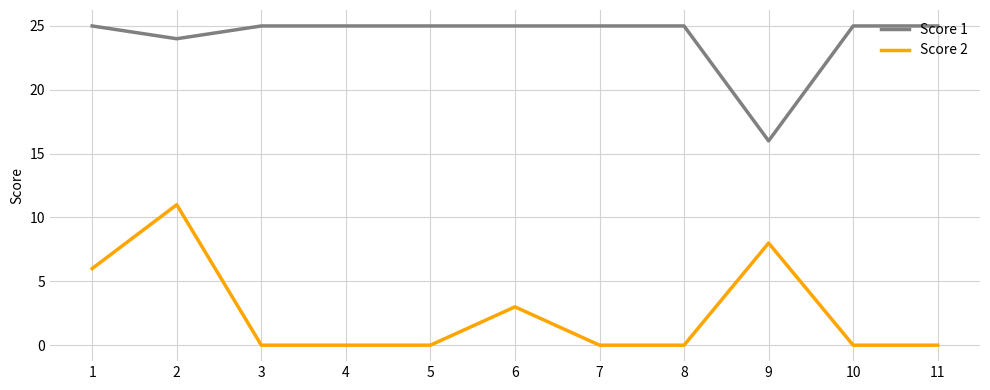

What is the sum of the Score 1 values at 2 and 9?

40